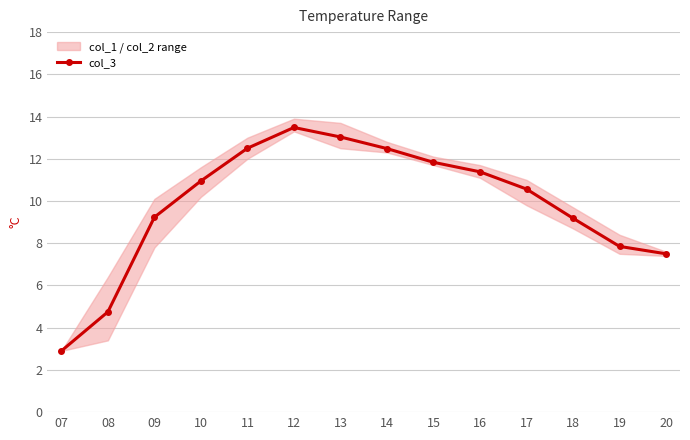

What is the value of the 2nd point from the left?

4.8